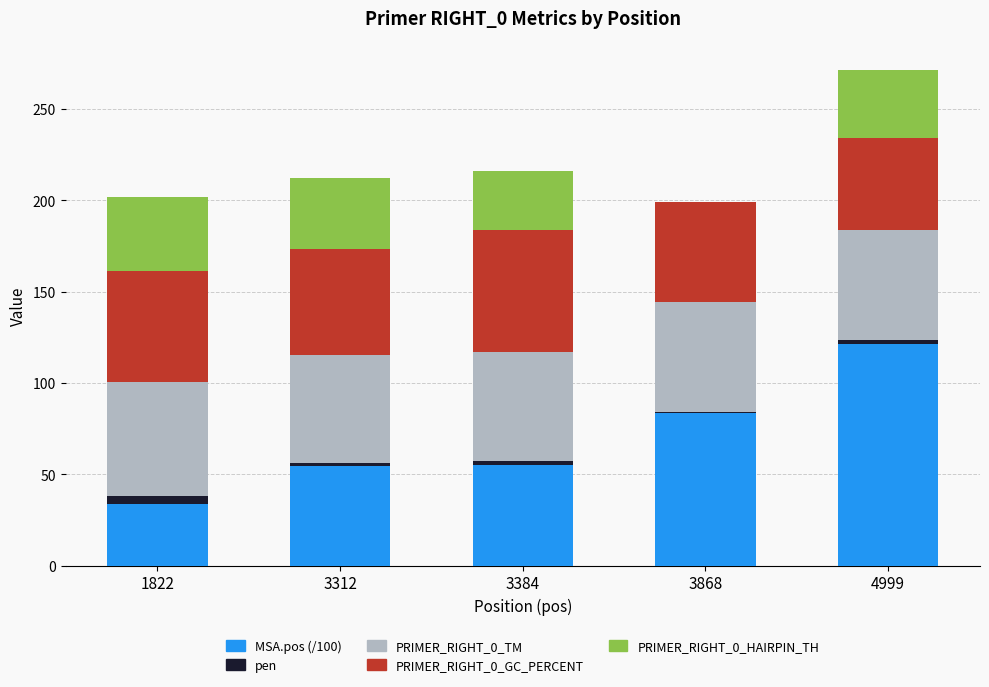

At which category is the sum across all series the highest?

4999